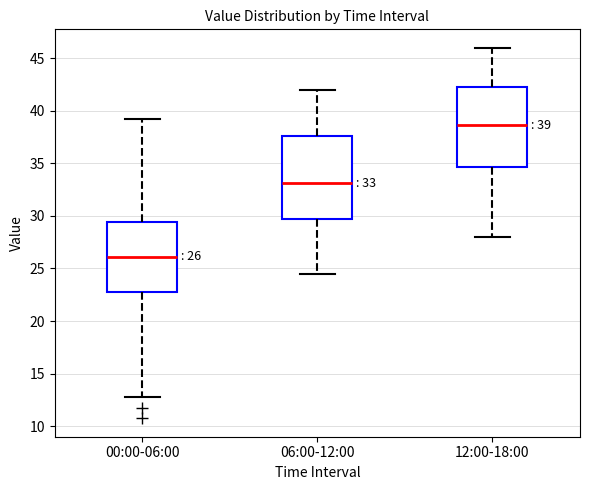

Which box has the highest median line?

12:00-18:00